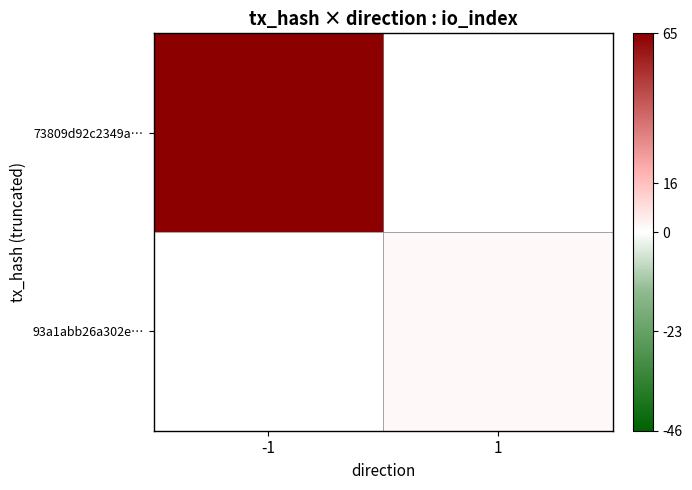

List the labels in order of 93a1abb26a302e… value, smallest first.

-1, 1